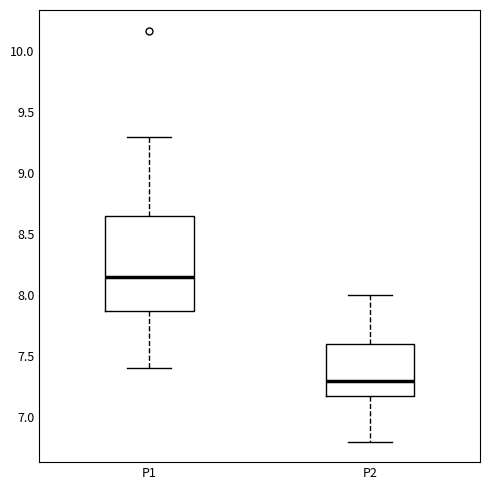

Which box has the lowest median line?

P2